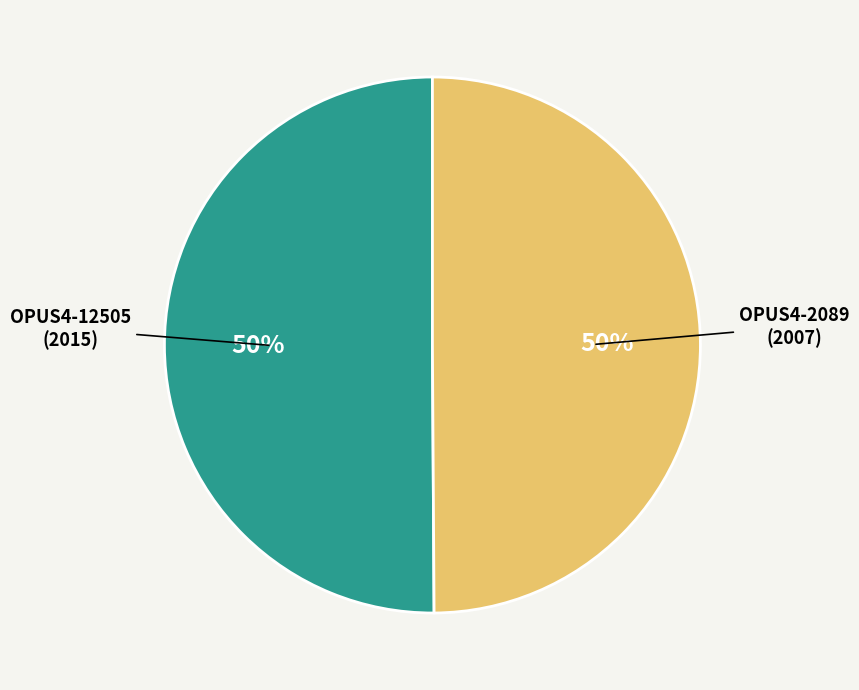

To the nearest percent, what is the average slice percentage?

50%